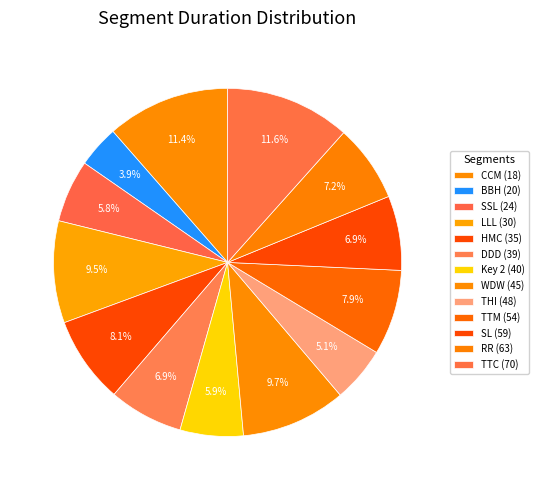

Count the number of slices in the pie.

13